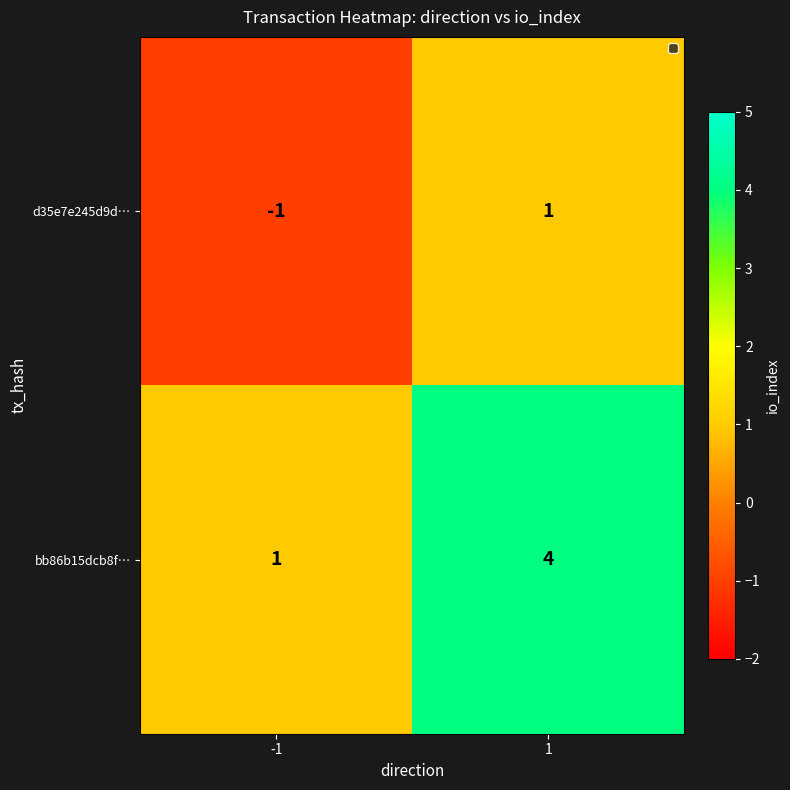

Rank the series by their average value, from lowest to highest.

d35e7e245d9d…, bb86b15dcb8f…